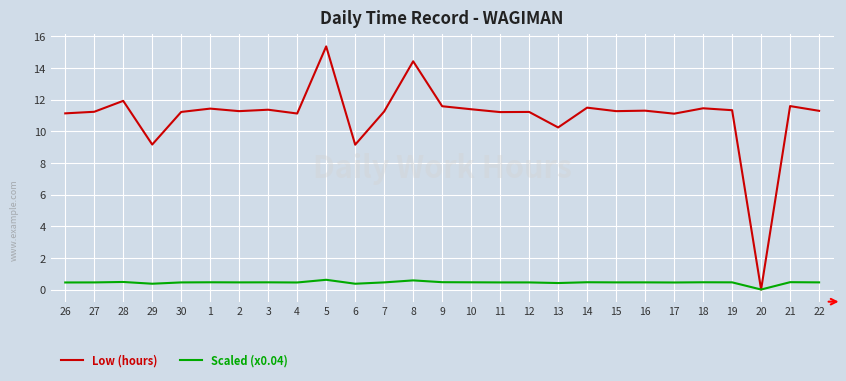

The Low (hours) series shows 9.2 at 29. True or false?

True